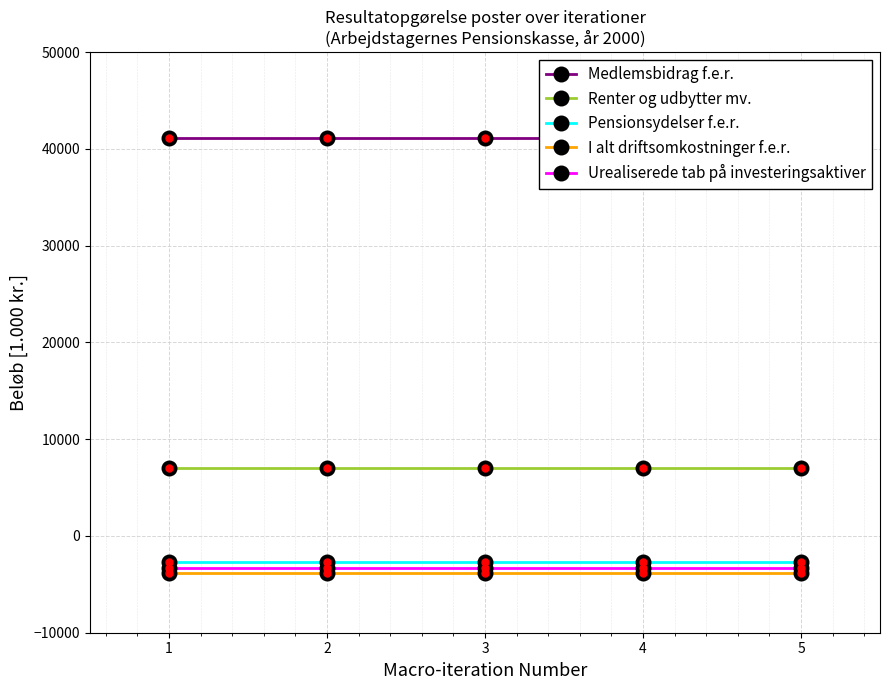

What is the value of the Medlemsbidrag f.e.r. point at the 1st from the left?

41161